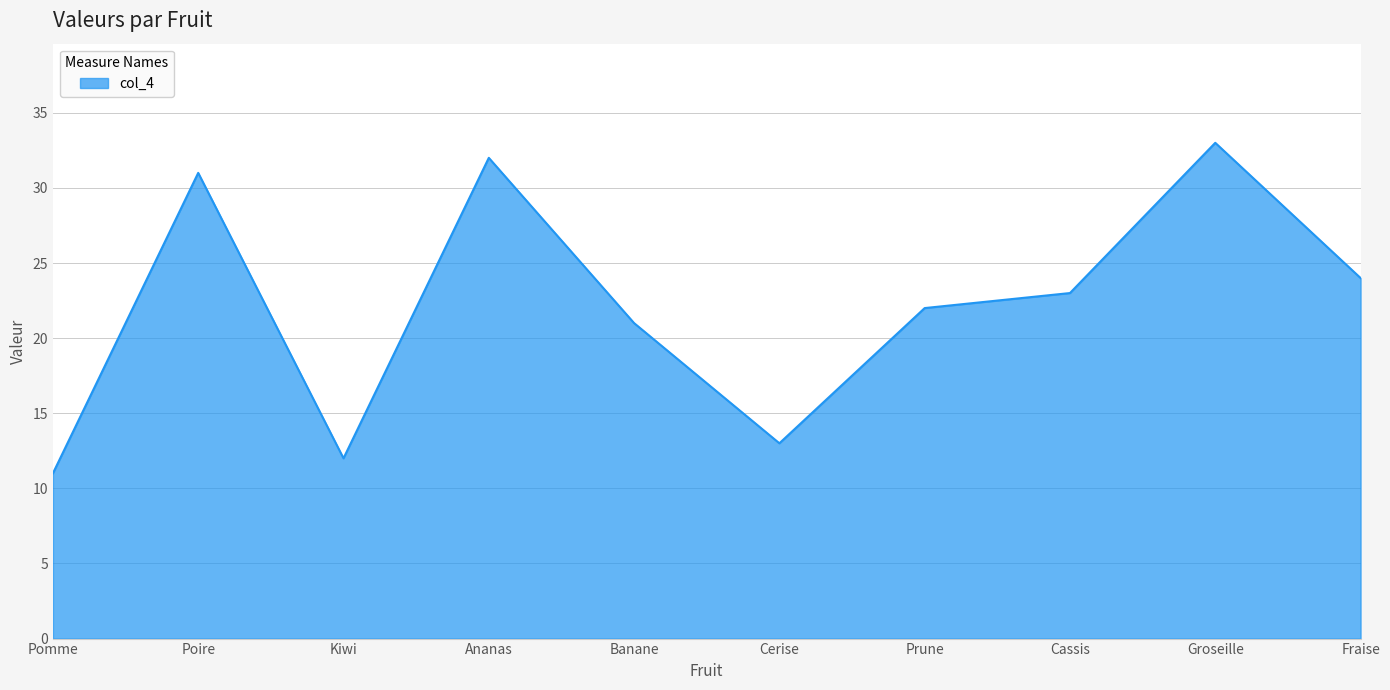

Where is the first local minimum?

Kiwi